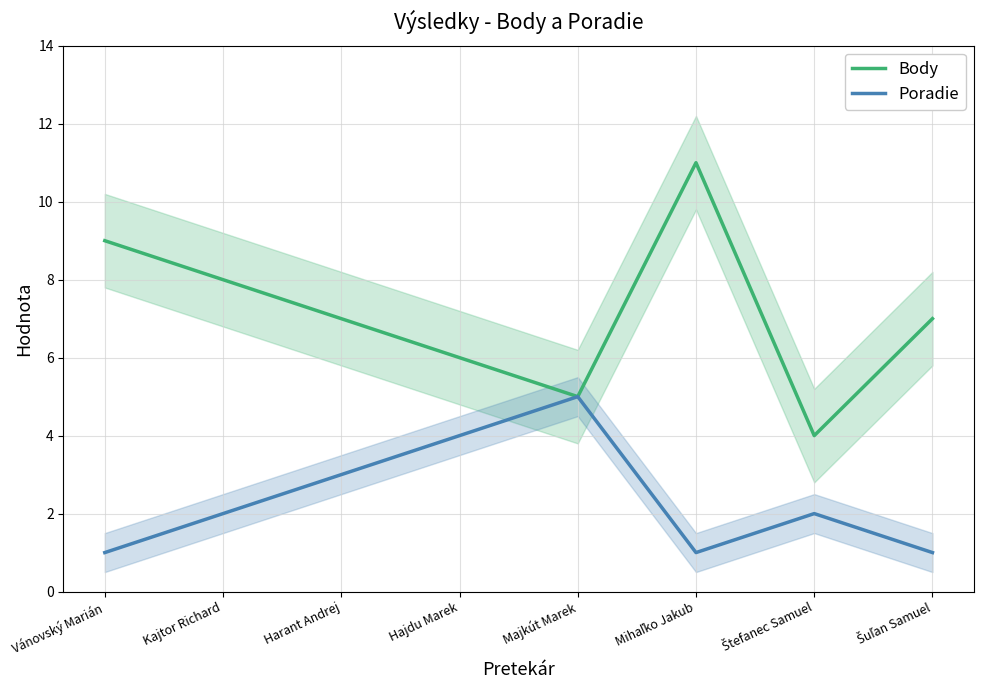

At which category does Poradie reach its first local peak?

Majkút Marek